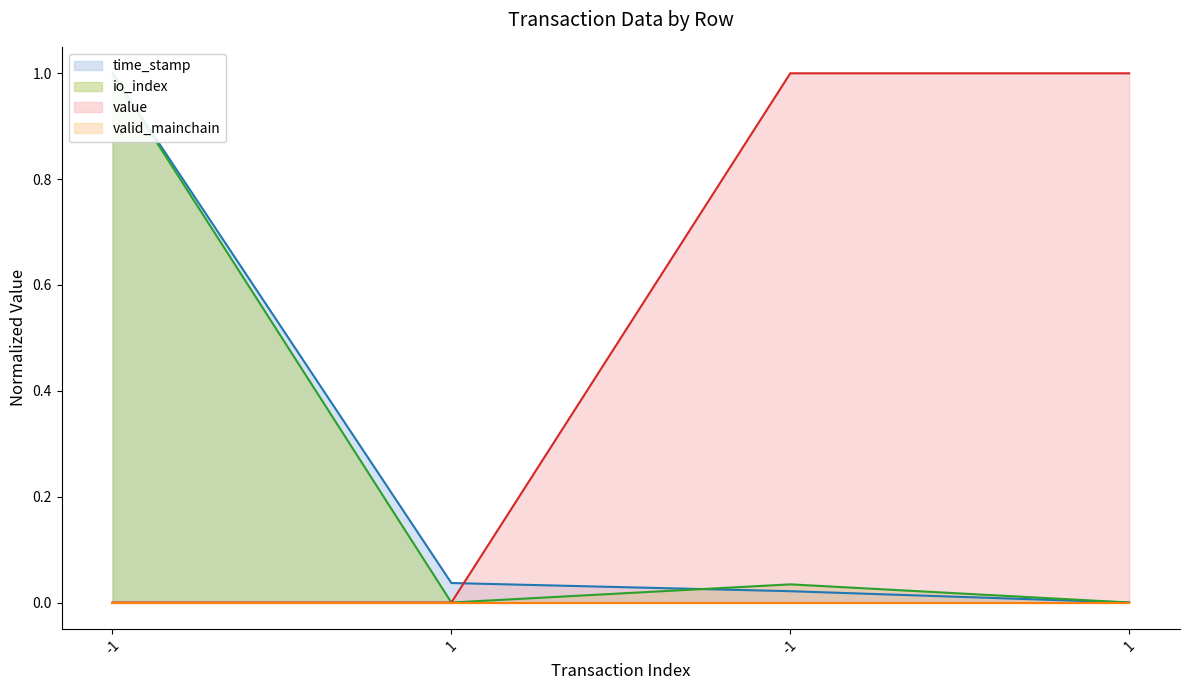

Which series ends up on top after the final intersection of value and time_stamp?

value